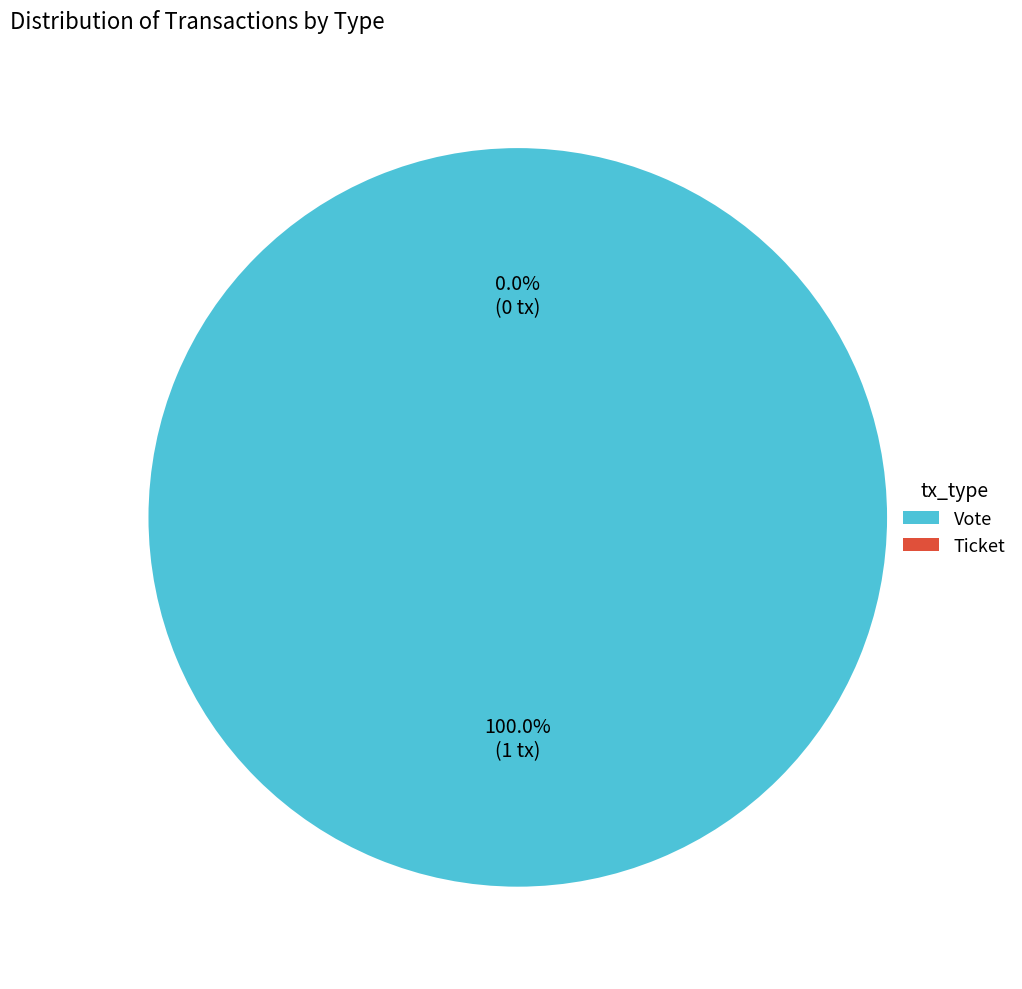

True or false: Ticket accounts for 0% of the total.

True